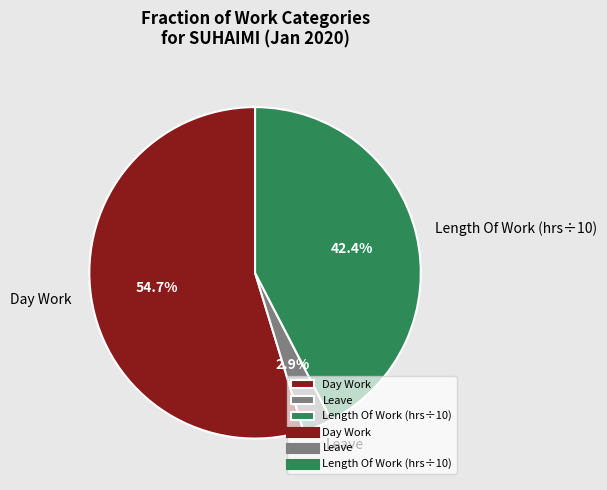

Is the sum of Leave and Length Of Work (hrs÷10) greater than half?

No